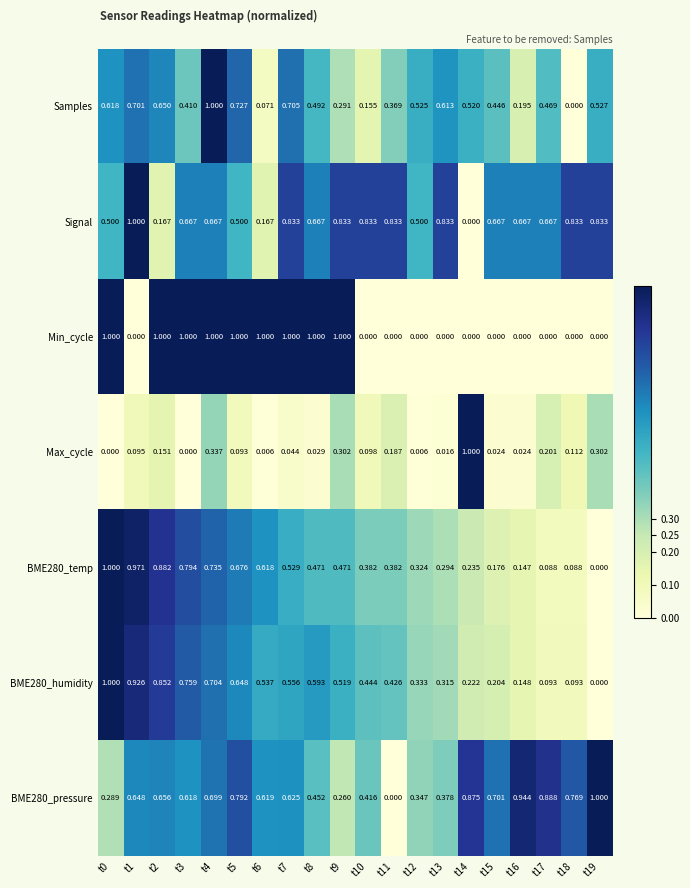

Which series has the largest total across all categories?

Signal